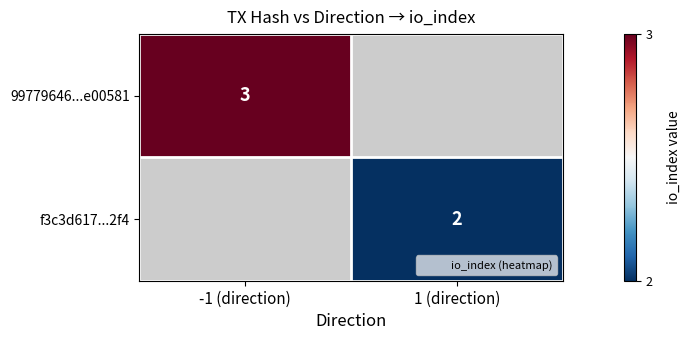

Which label corresponds to the largest value in the chart?

-1 (direction)